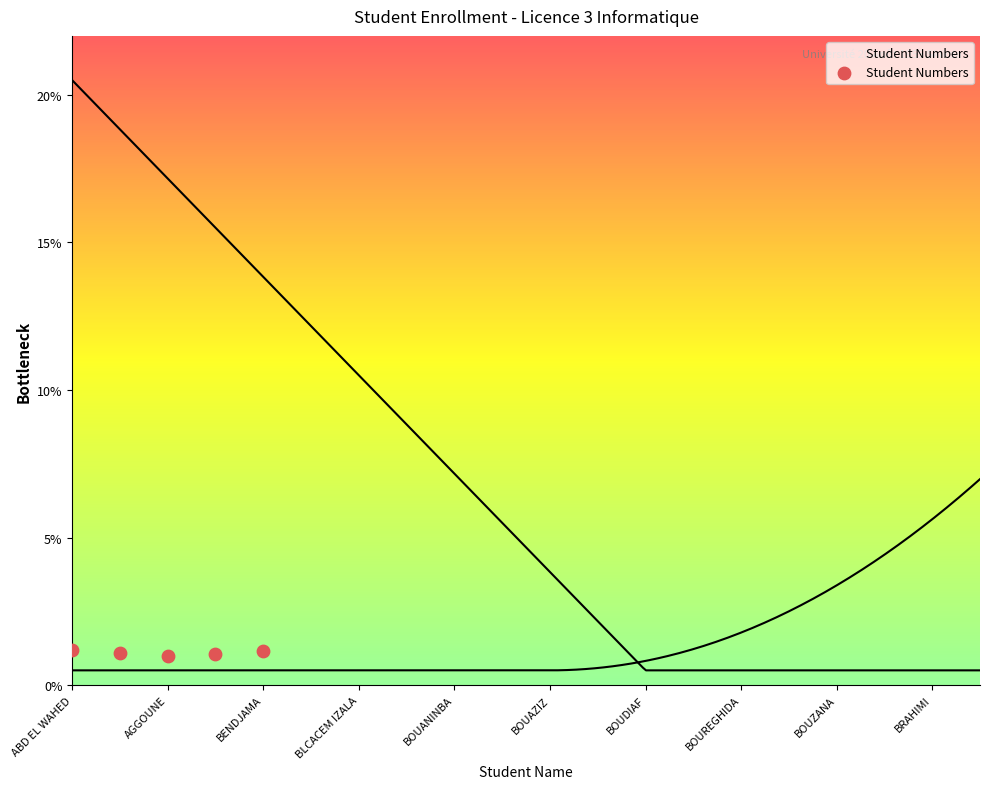

What is the average Y value?

1.1